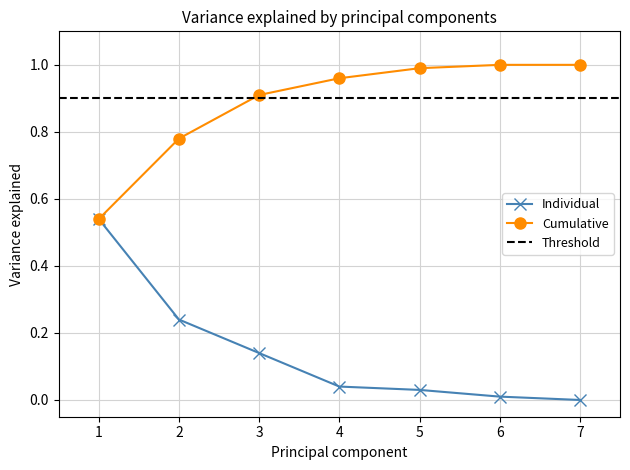

What is the highest value of the Individual series?

0.5